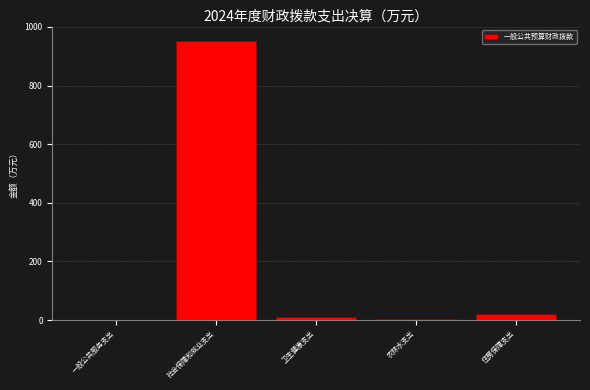

What is the sum of all values?

987.1